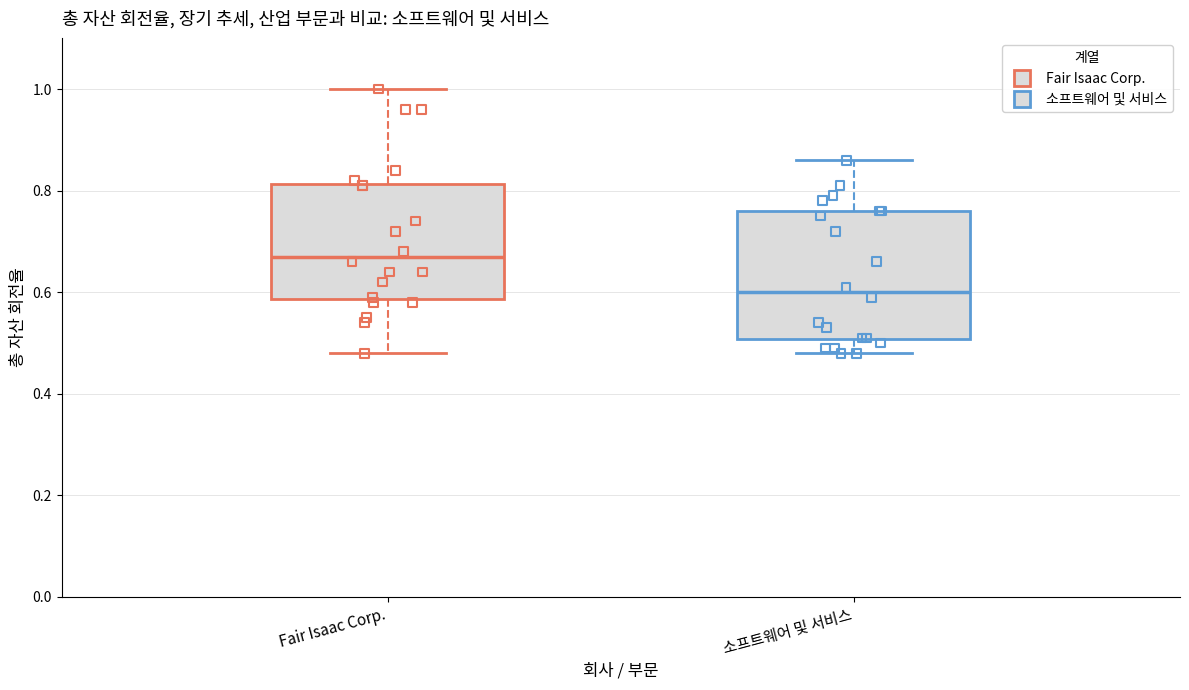

Where is the lower edge of the box for 소프트웨어 및 서비스 on the y-axis? The values are not printed on the chart, so give them approximately, as read against the axis.

0.50